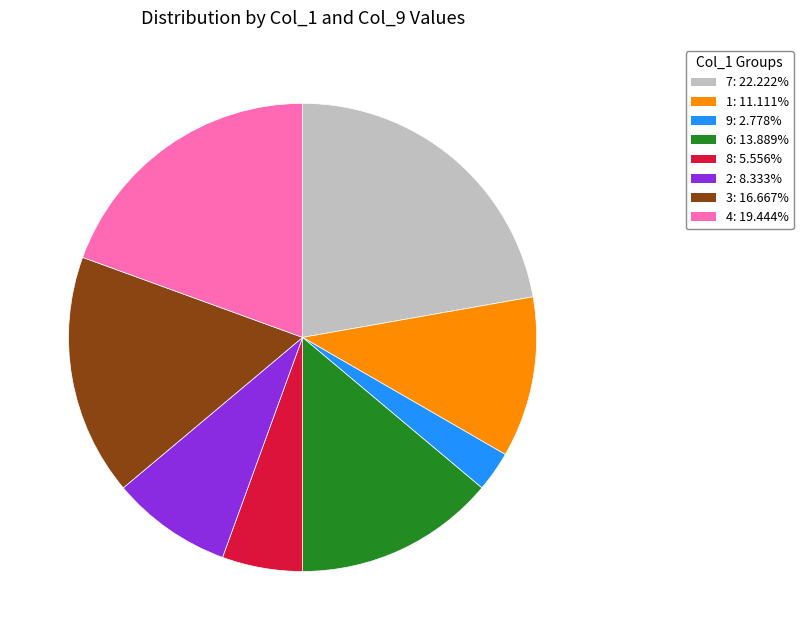

Is there any slice that represents more than half of the pie?

No